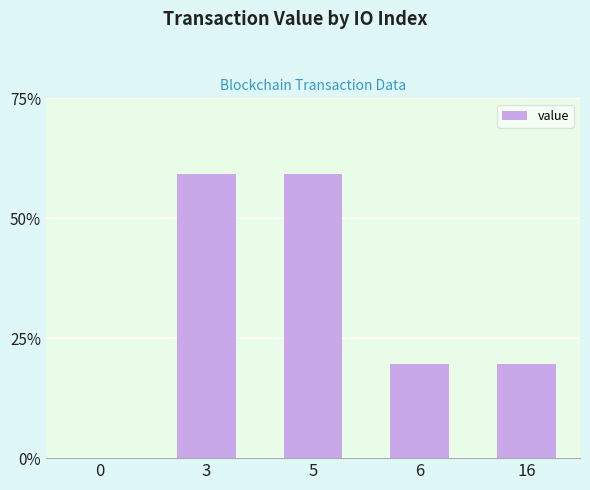

Where does the data first go above 19?

3